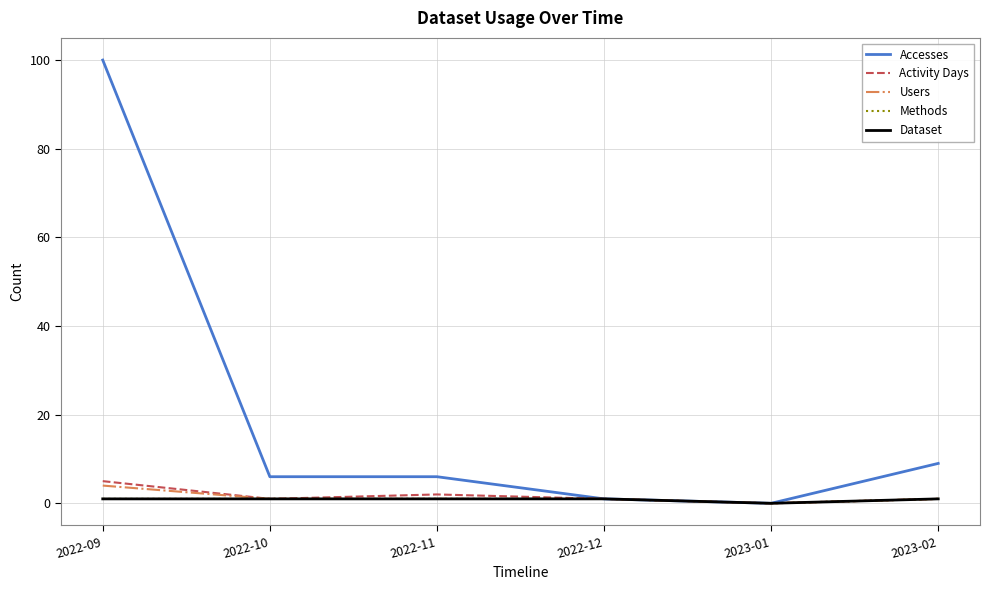

Does the chart have visible grid lines?

Yes